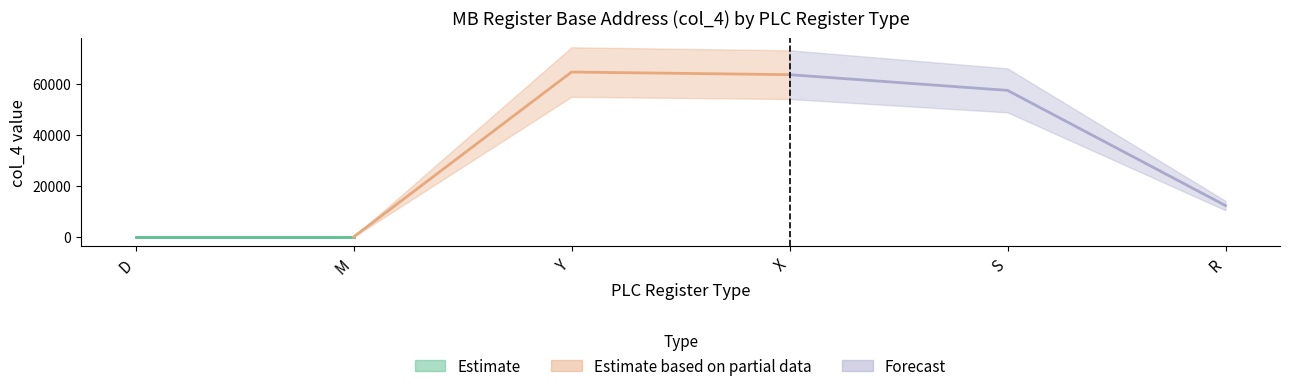

Which has a higher value, M or R?

R